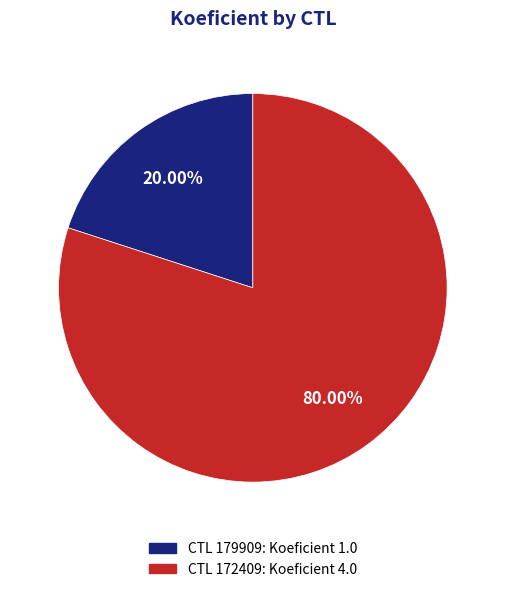

Does any single category account for the majority?

Yes